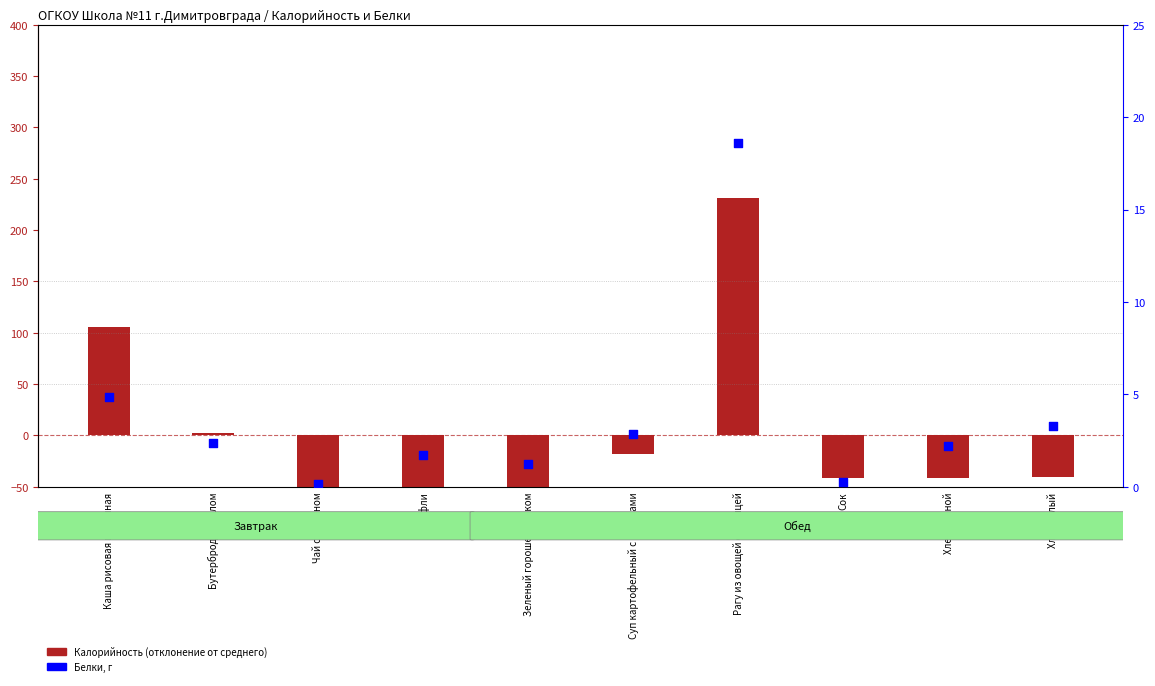

What are all the series names shown in the legend?

Калорийность (отклонение от среднего), Белки, г